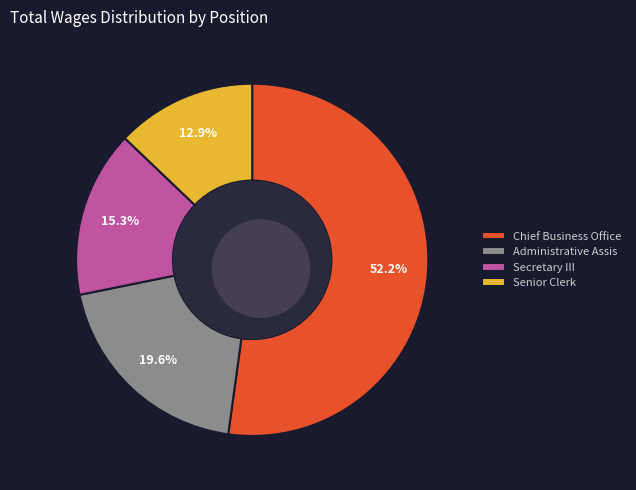

To the nearest percent, what is the combined percentage of Administrative Assis and Secretary III?

35%